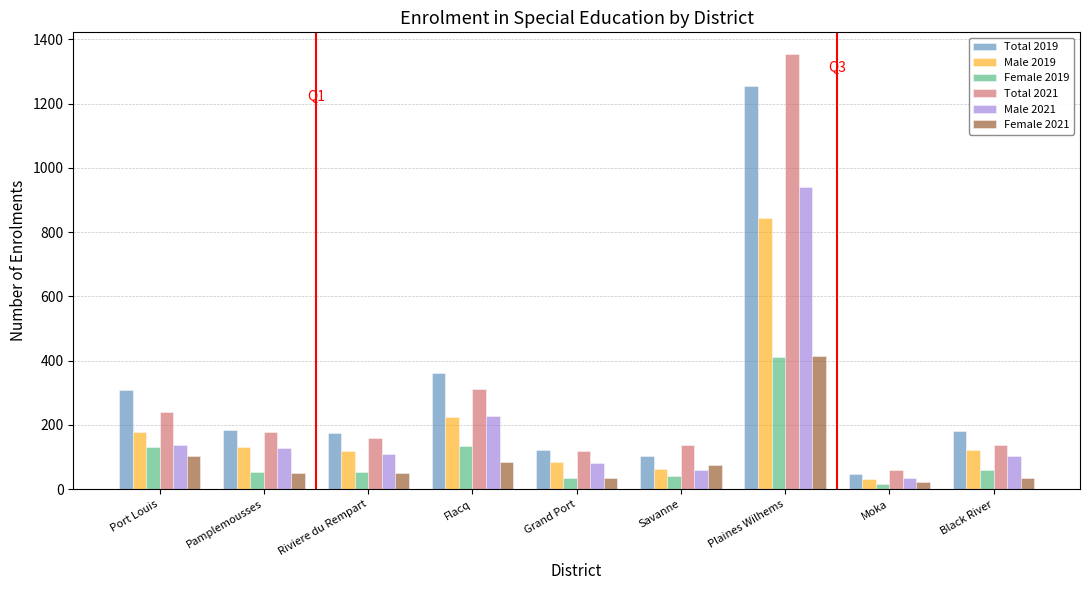

Between Flacq and Black River, which series saw the biggest shift?

Total 2019